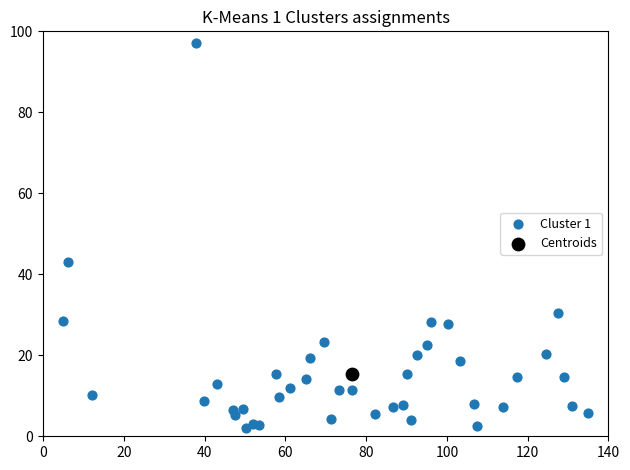

What are all the series names shown in the legend?

Cluster 1, Centroids